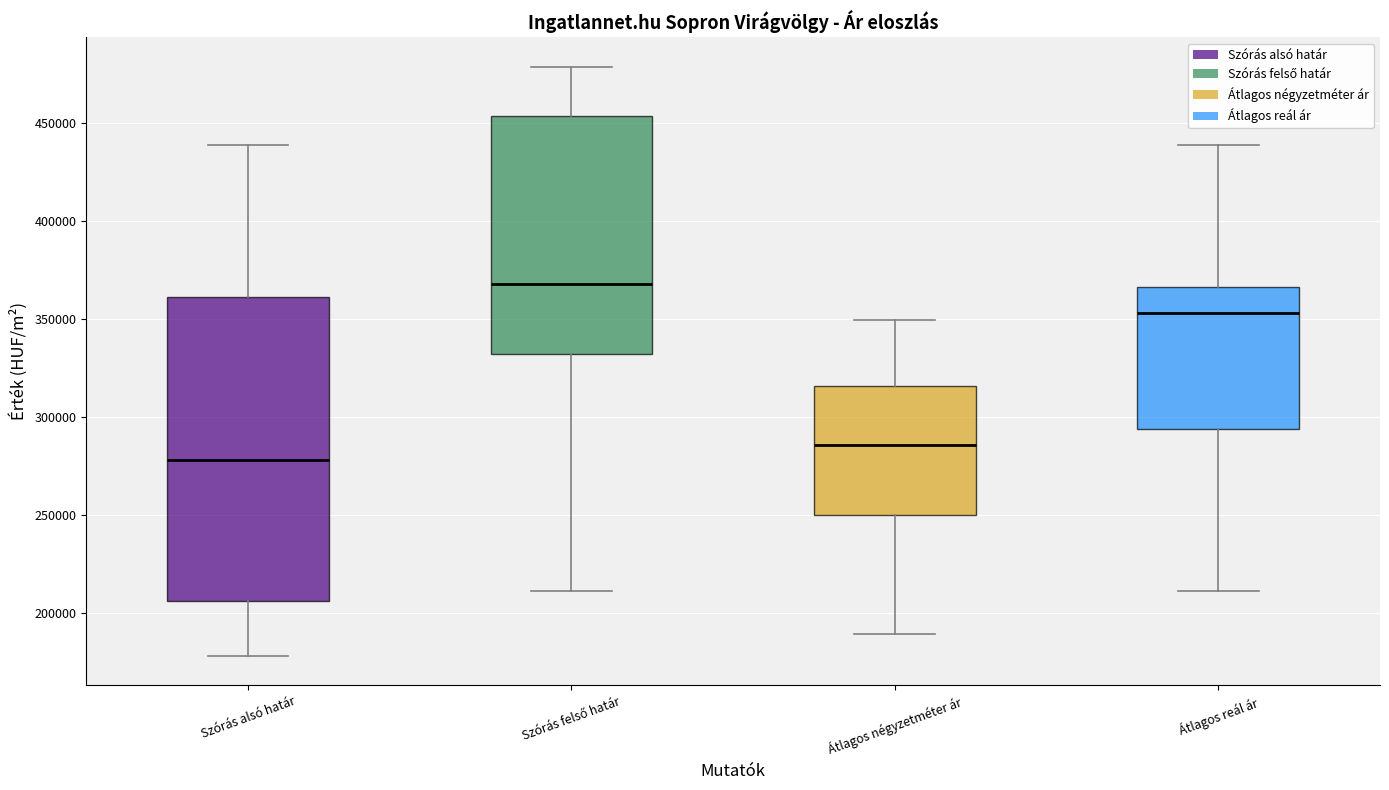

Which box is the tallest, from its lower edge to its upper edge?

Szórás alsó határ